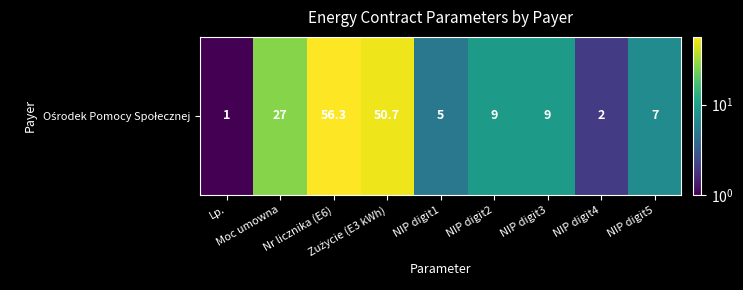

What is the average value?

18.6